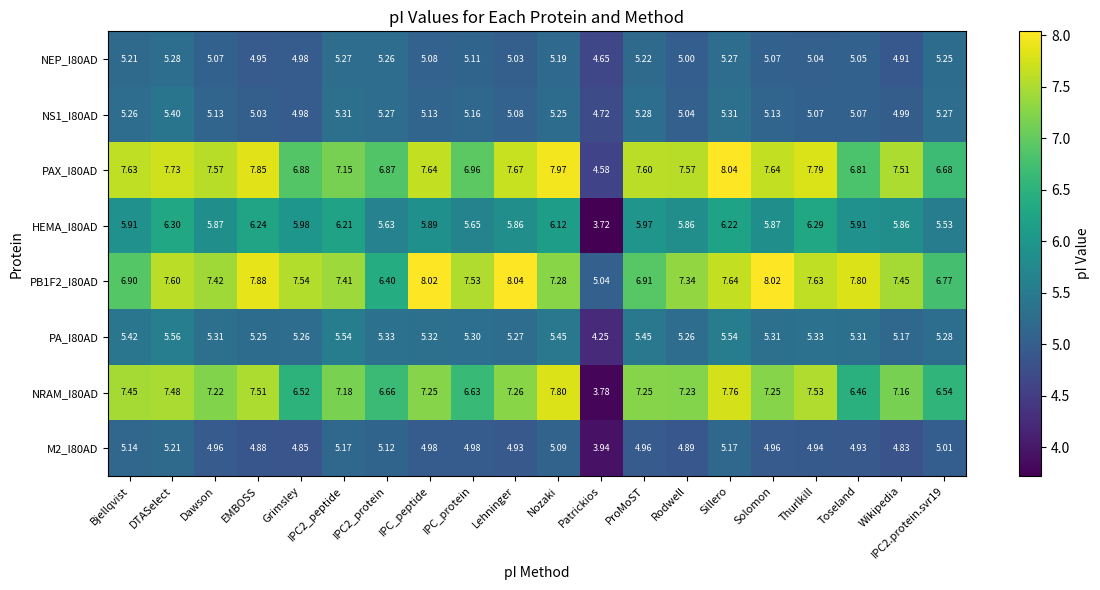

What is the difference between the highest and lowest values at Nozaki?

2.9